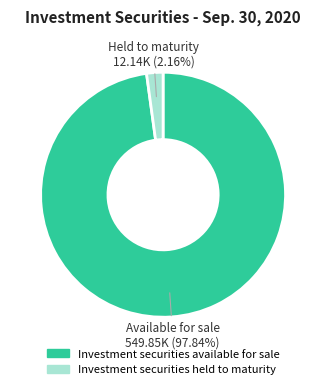

Between Investment securities available for sale and Investment securities held to maturity, which is larger?

Investment securities available for sale